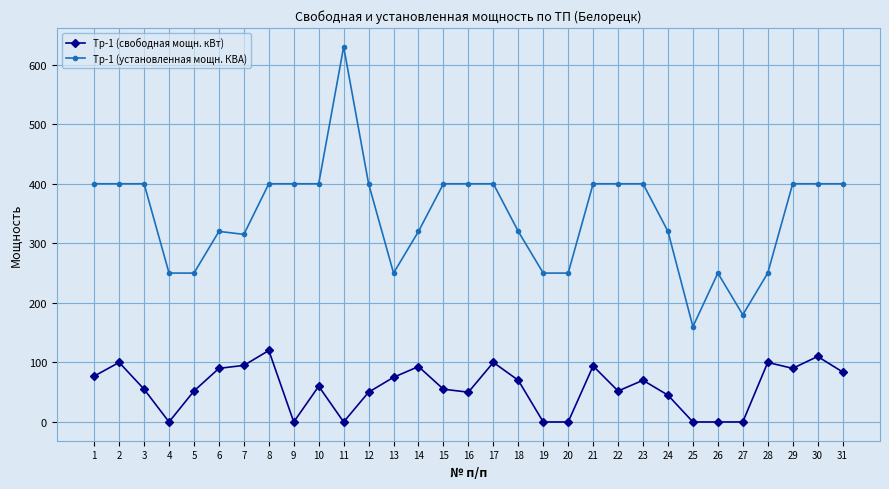

What is the difference between the second highest and second lowest values in the Тр-1 (установленная мощн. КВА) series?

220